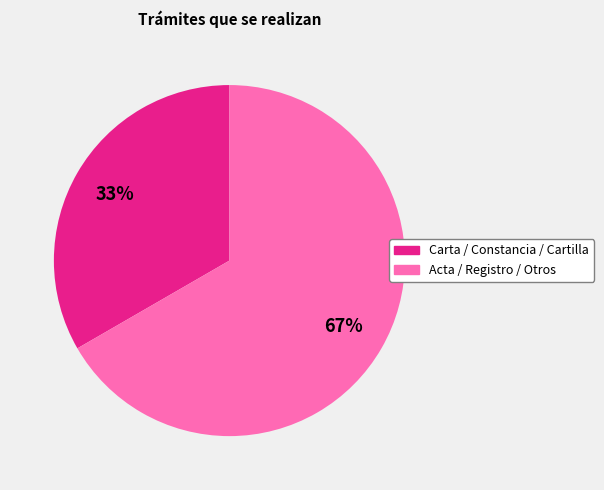

Does any single category account for the majority?

Yes